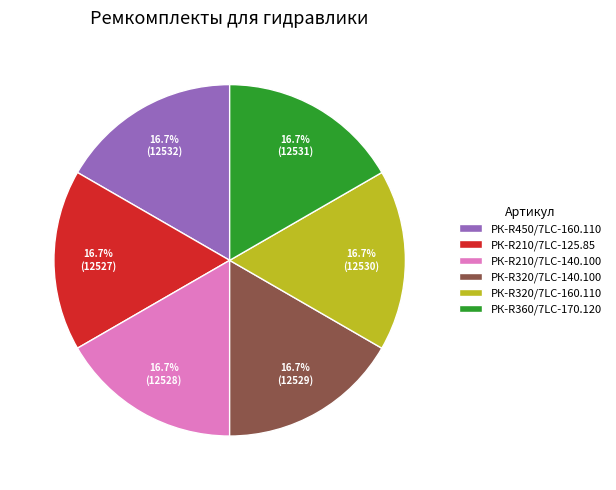

What percentage is the РК-R320/7LC-140.100 slice, to the nearest percent?

17%